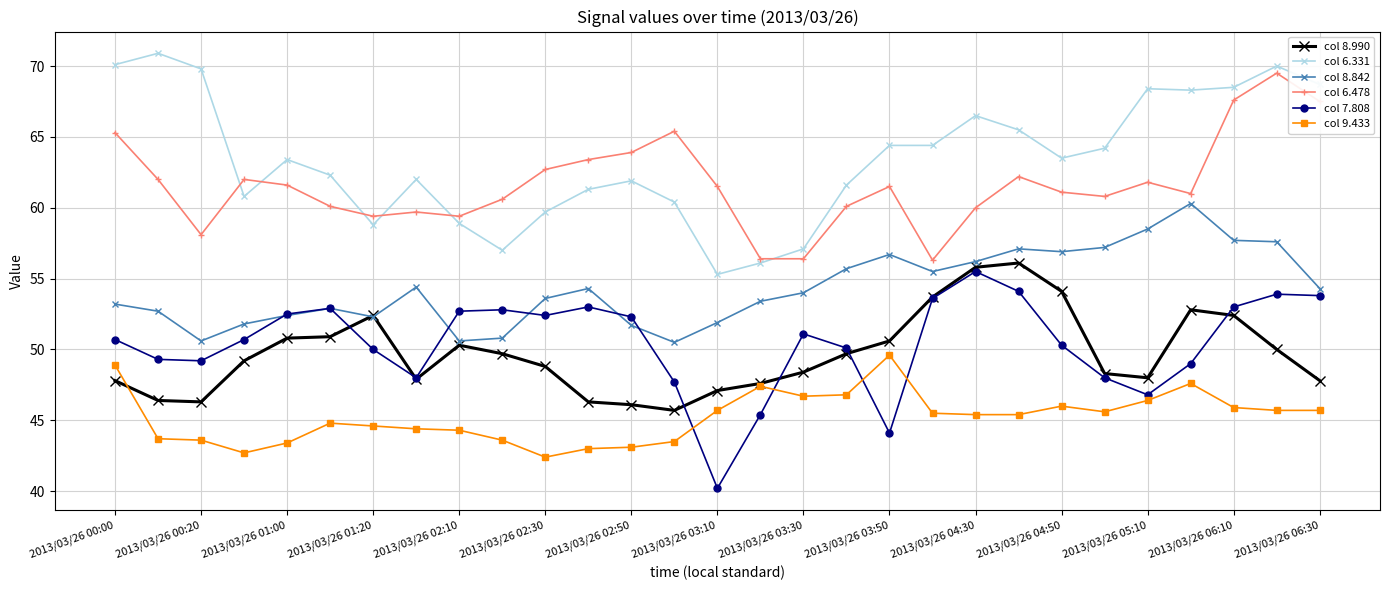

True or false: col 8.842 has more than 0 interior local peaks.

True